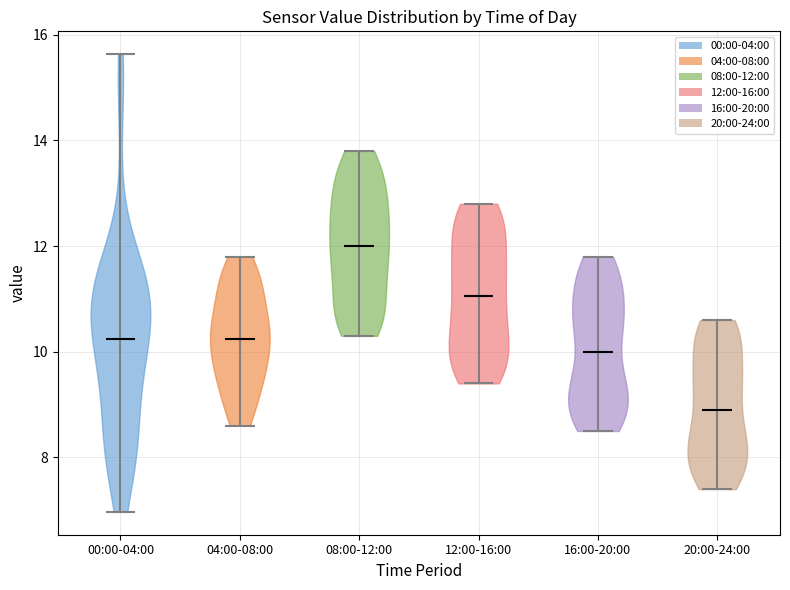

Which violin has the lowest median line?

20:00-24:00